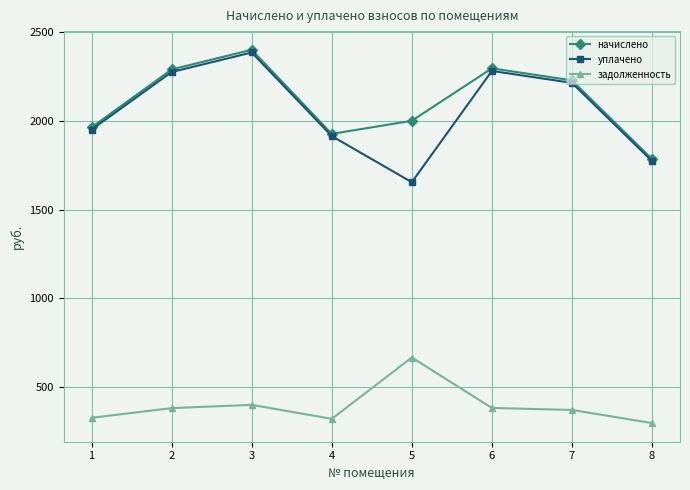

At which label is уплачено closest to 2020?

1